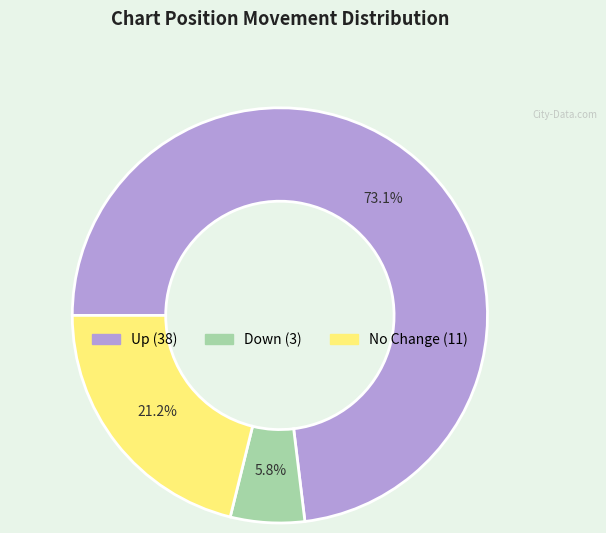

Is there any slice that represents more than half of the pie?

Yes